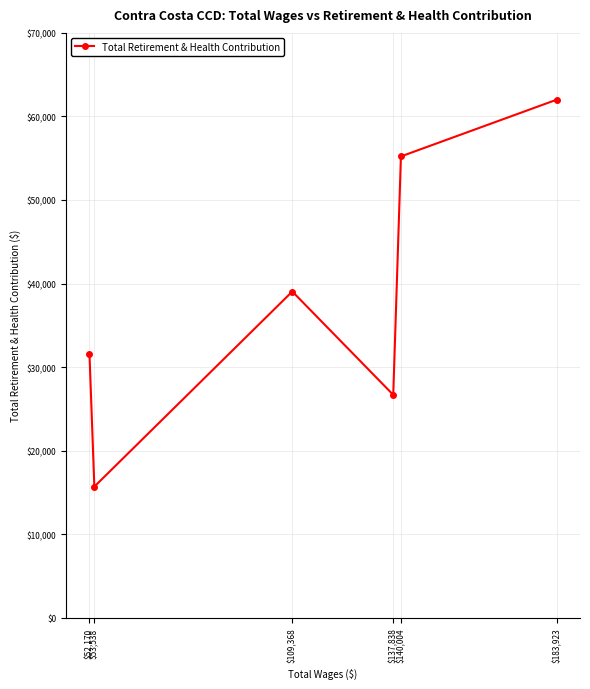

True or false: there are more than 1 points higher than both neighbors.

False